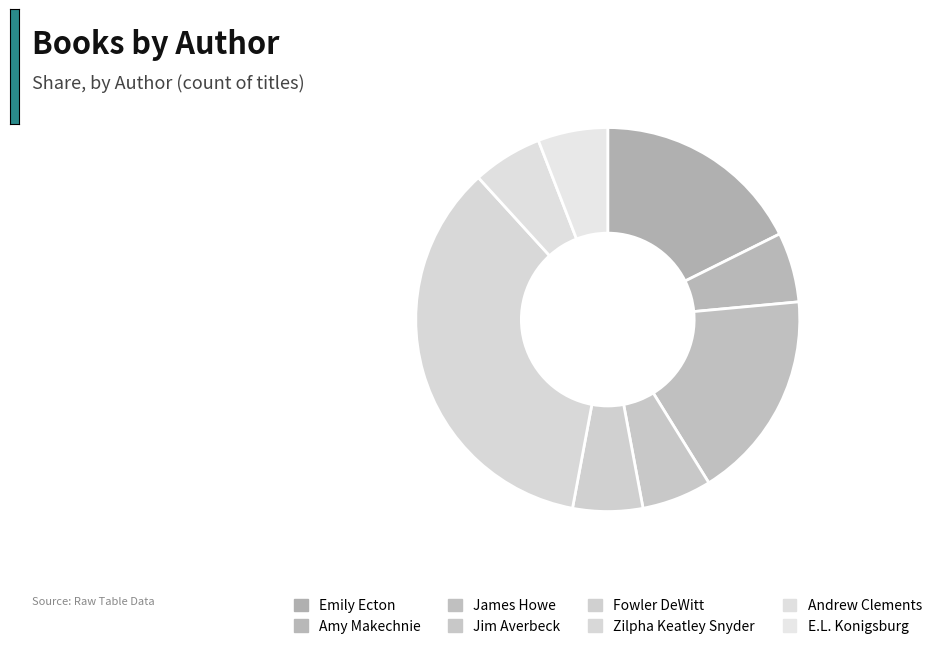

How much of the chart is everything except James Howe?

82.4%